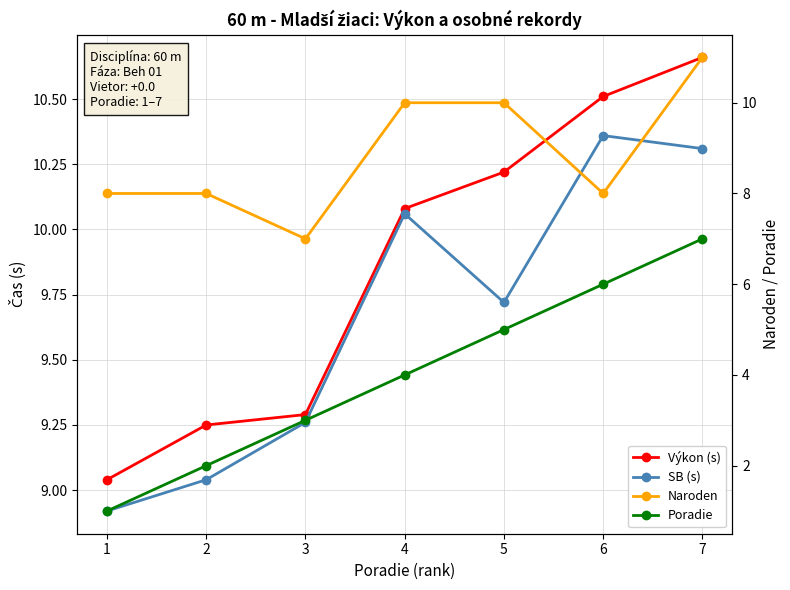

True or false: Naroden and Poradie intersect in this chart.

False